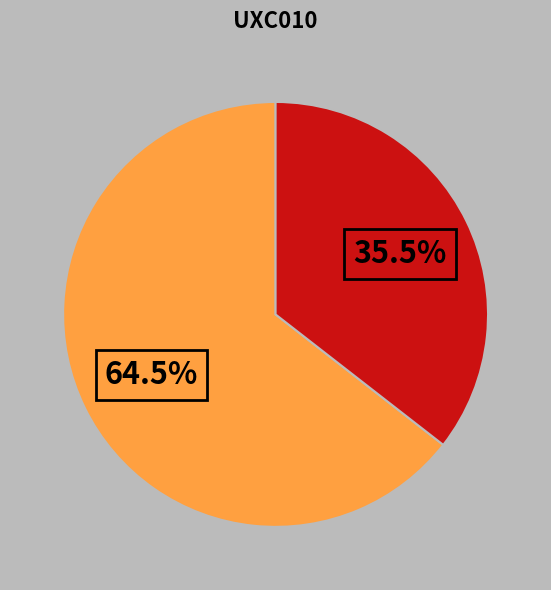

Is there any slice that represents more than half of the pie?

Yes